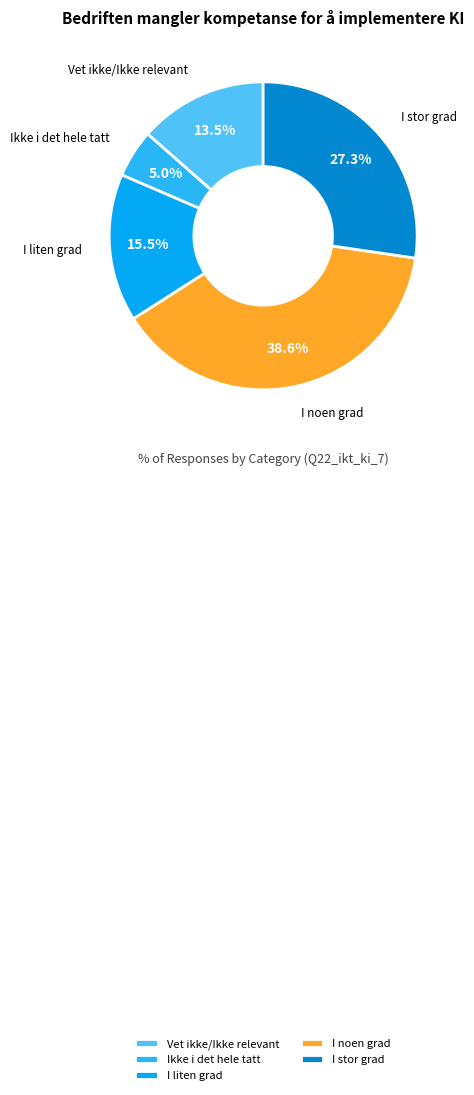

What is the ratio of the value at Vet ikke/Ikke relevant to the value at I noen grad?

0.3